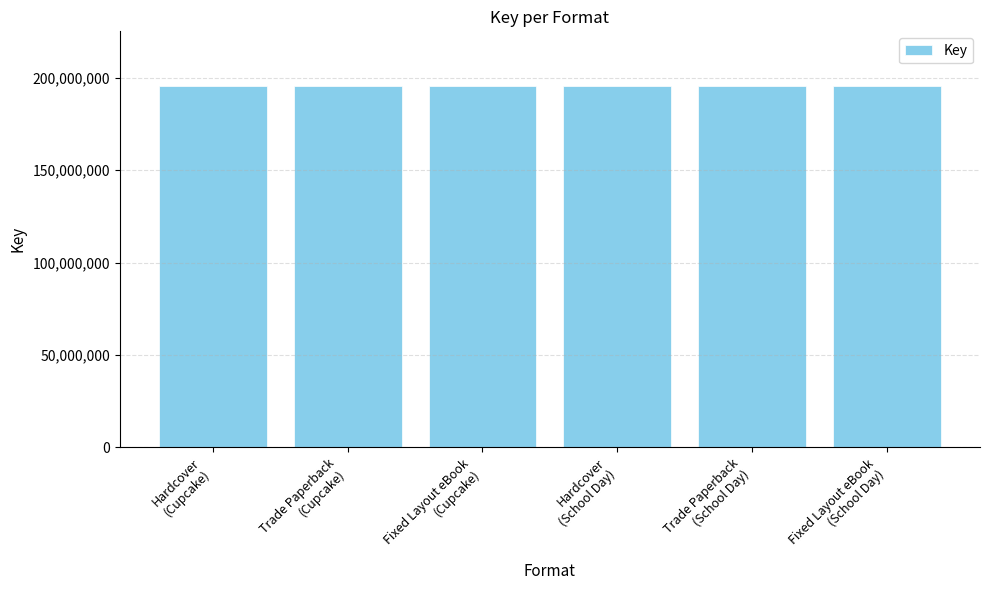

What is the value of the 6th bar from the left?

195784042